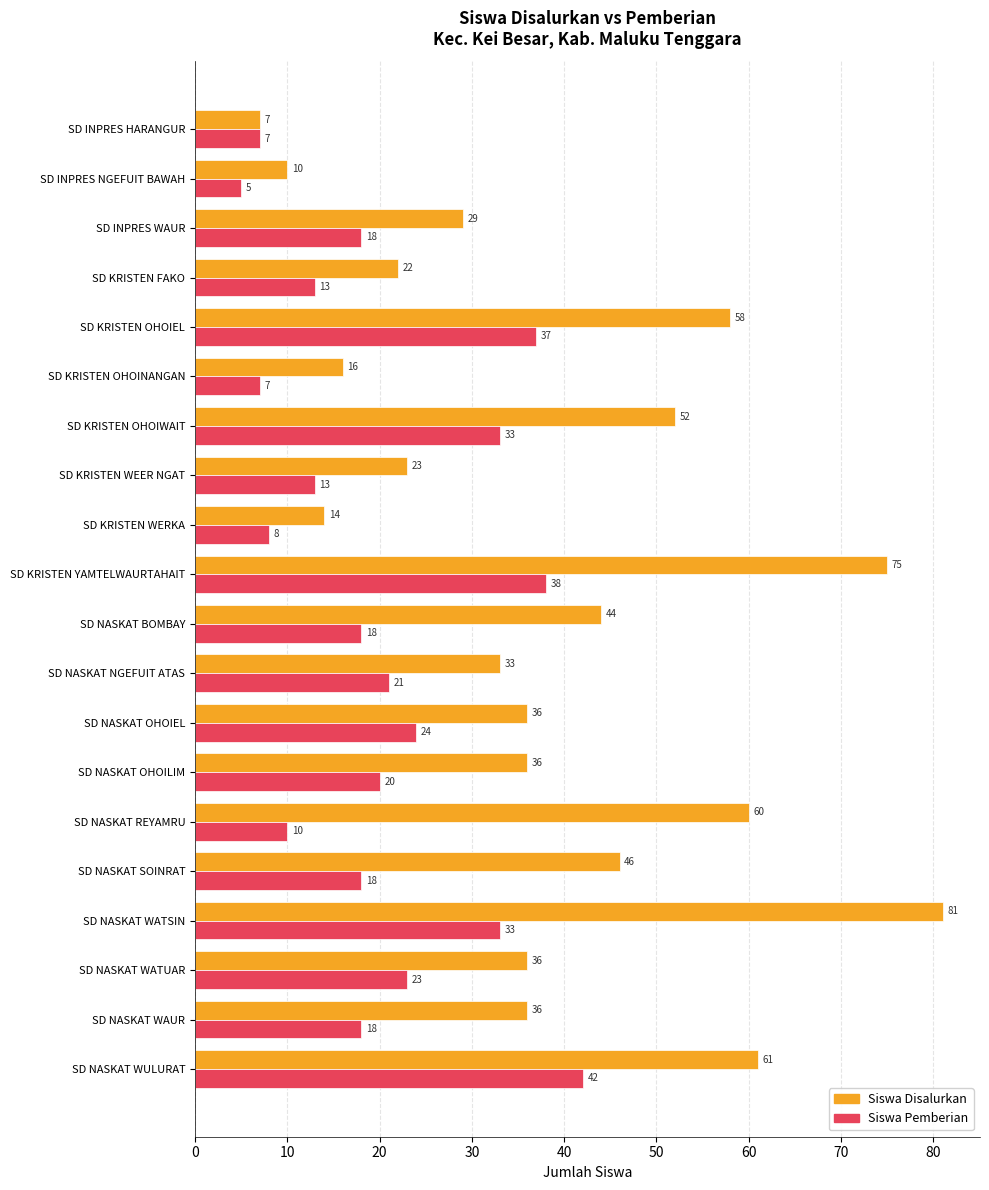

Count the number of data series in this chart.

2